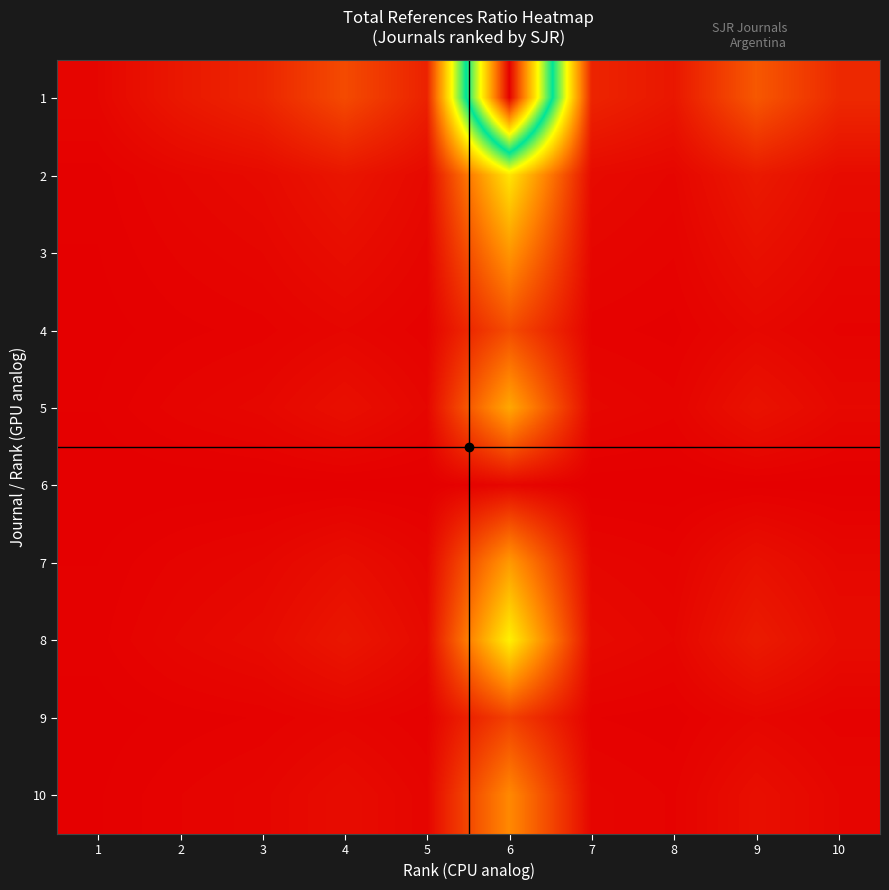

At 8, list the series in order from smallest to largest.

6, 9, 4, 10, 3, 7, 5, 2, 8, 1